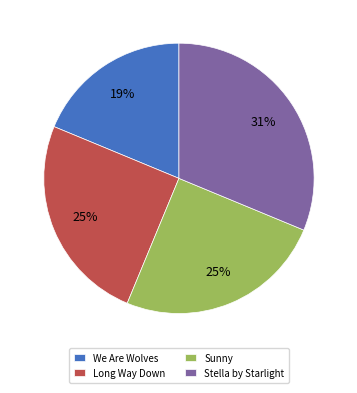

Is it true that Long Way Down is 25% of the pie?

True